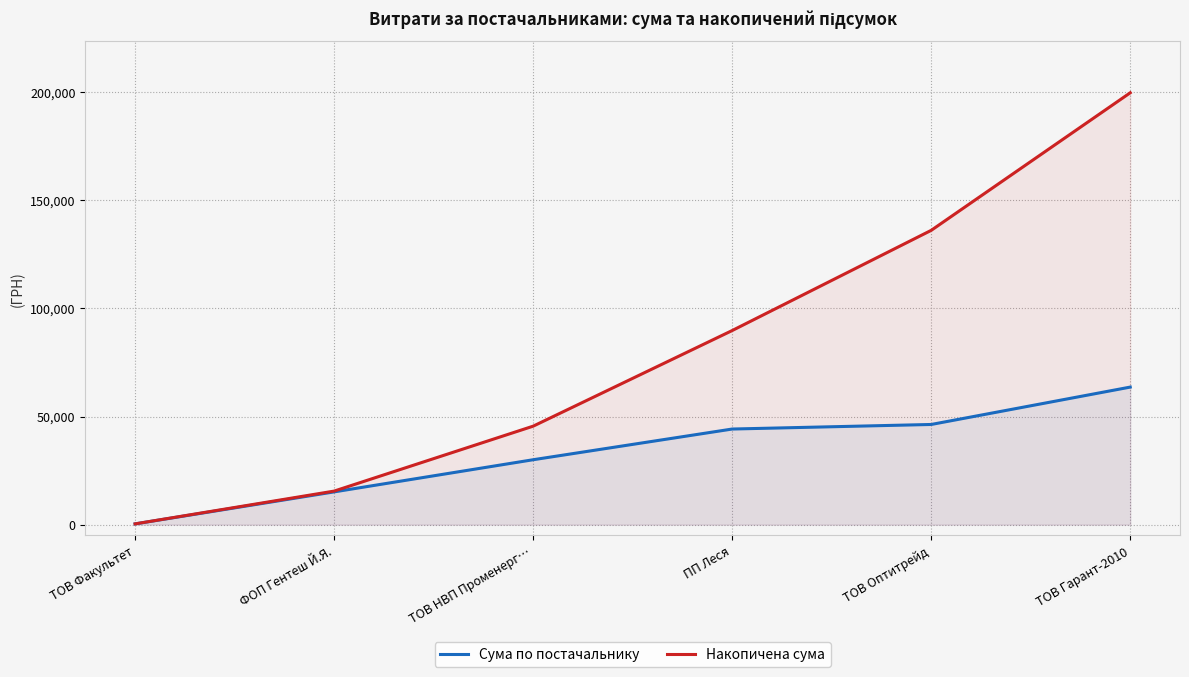

True or false: Сума по постачальнику has more than 2 points higher than both neighbors.

False